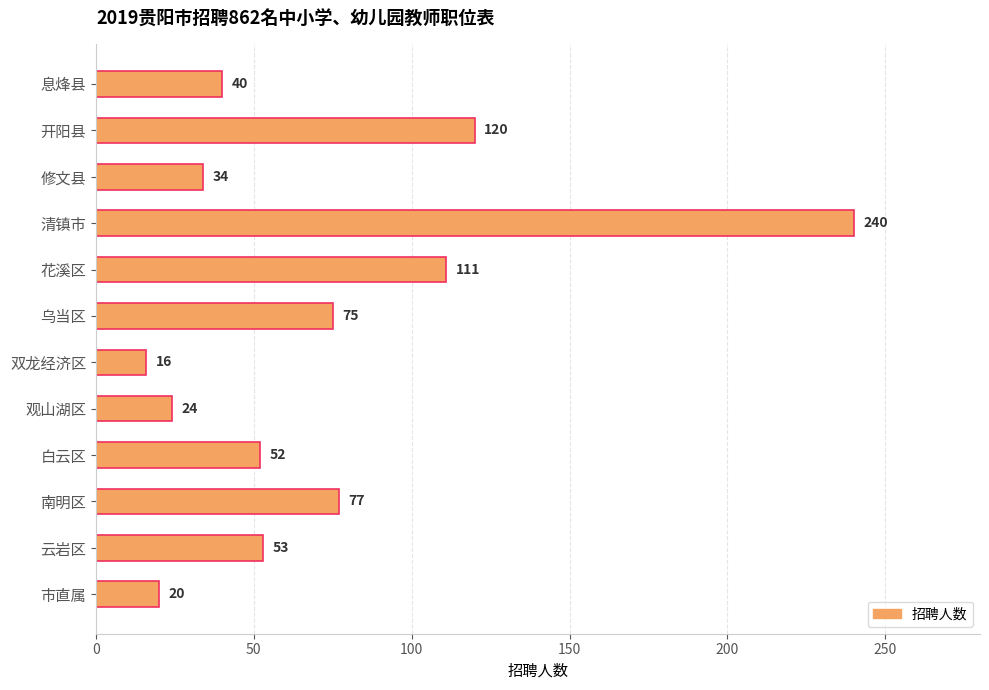

What is the average value?

72